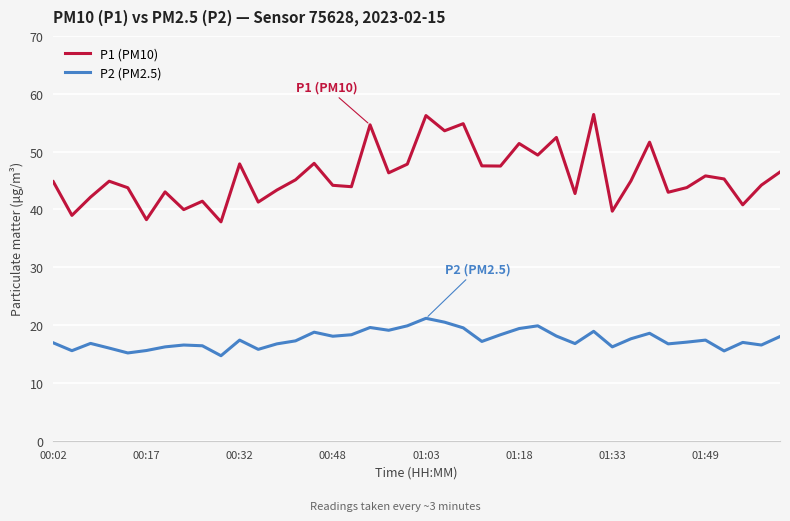

Which series has the widest spread of values?

P1 (PM10)